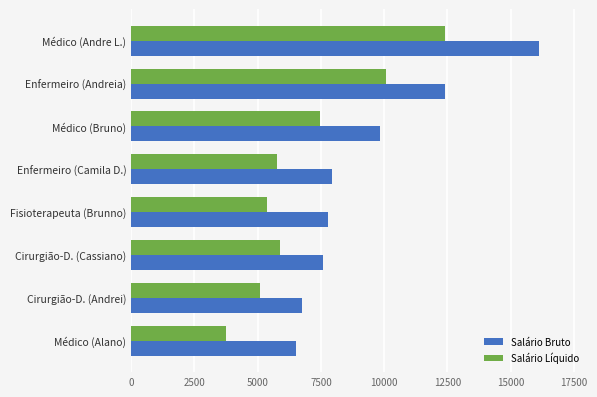

Which series has the largest total across all categories?

Salário Bruto